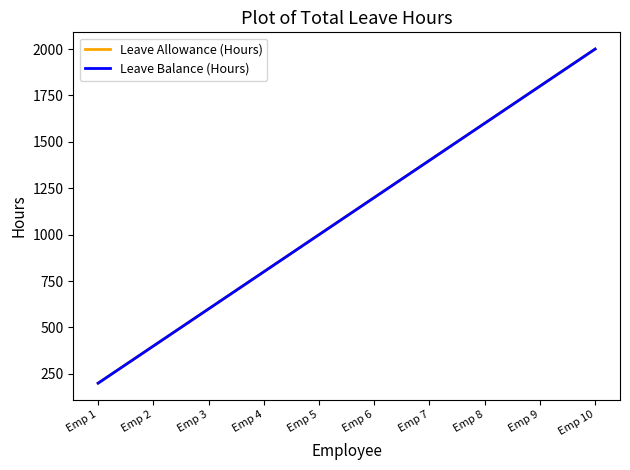

Rank the series at Emp 5 from lowest to highest value.

Leave Allowance (Hours), Leave Balance (Hours)